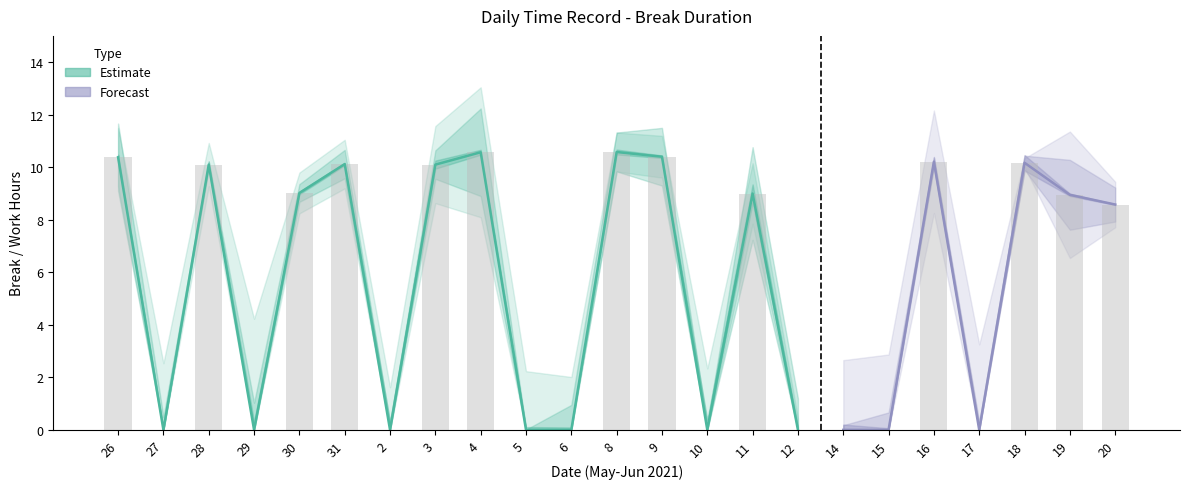

Reading left to right, what are all the values shown in this chart?

10.4	0.0	10.1	0.0	9.0	10.1	0.0	10.1	10.6	0.0	0.0	10.6	10.4	0.0	9.0	0.0	0.0	0.0	10.2	0.0	10.2	8.9	8.6